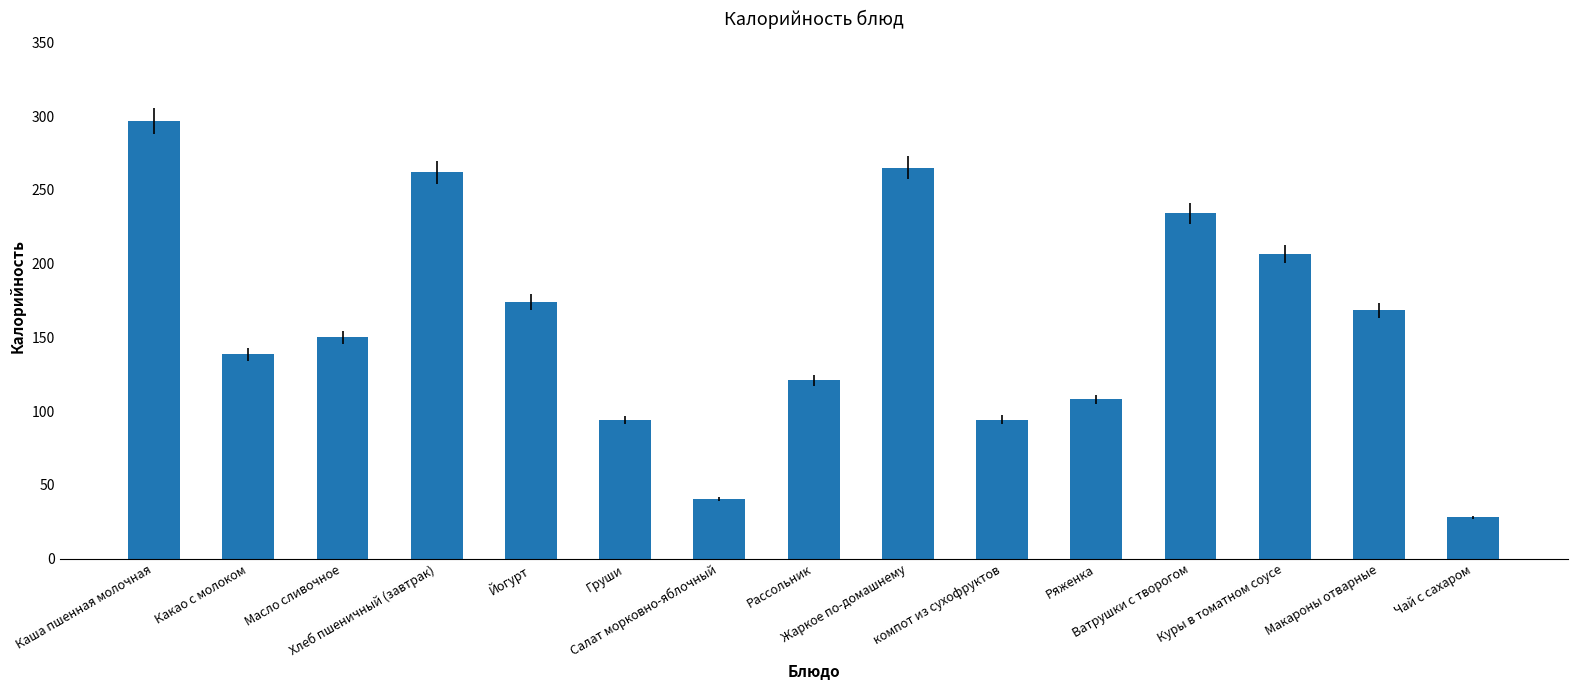

Which category has the lowest value across all series?

Чай с сахаром